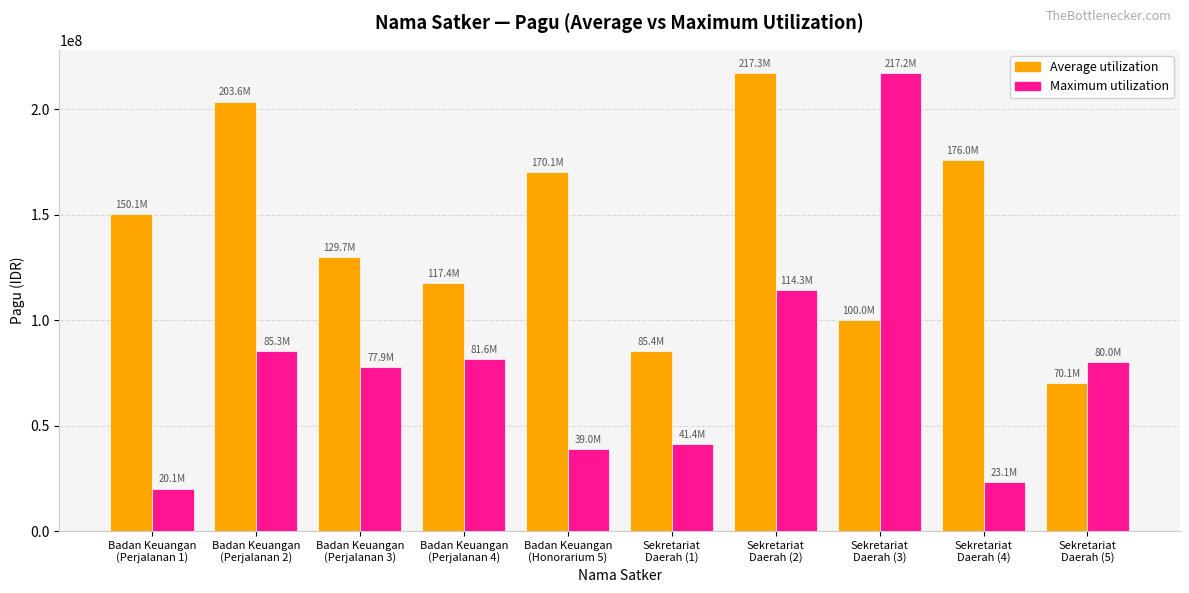

What is the label of the 5th bar from the left?

Badan Keuangan
(Honorarium 5)